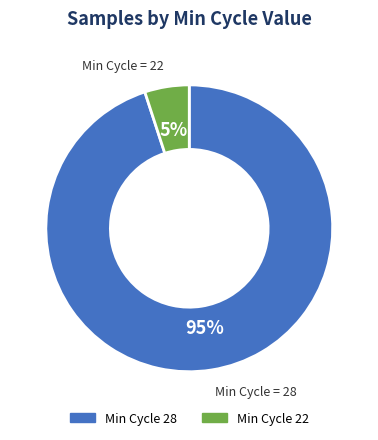

Is there any slice that represents more than half of the pie?

Yes